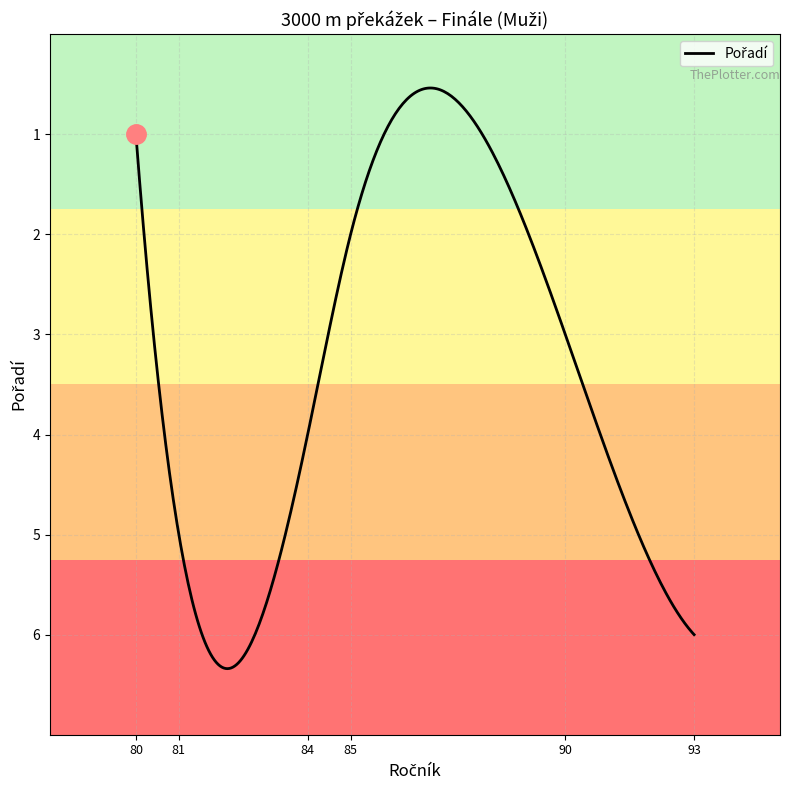

What is the minimum value shown in the chart?

0.5